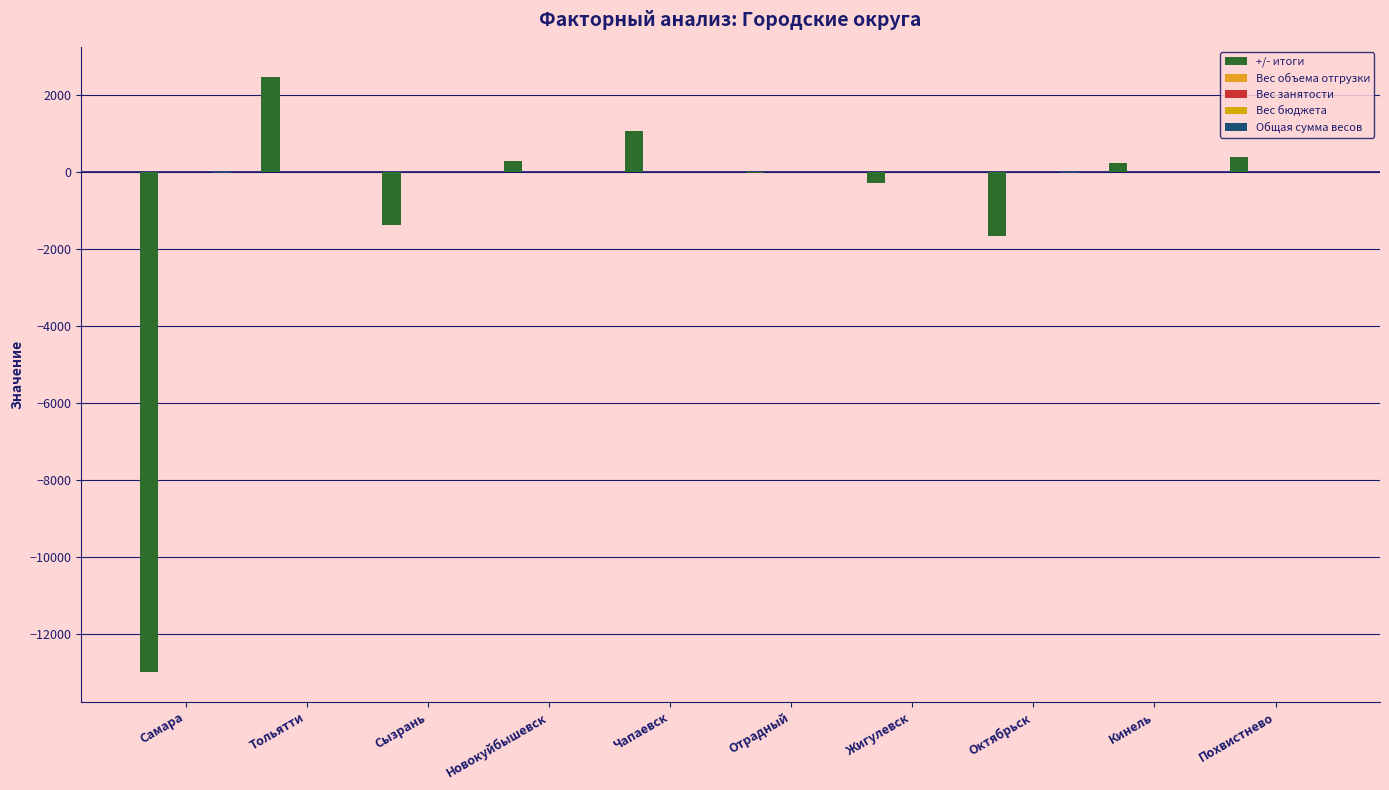

The Общая сумма весов series shows -0.1 at Отрадный. True or false?

False